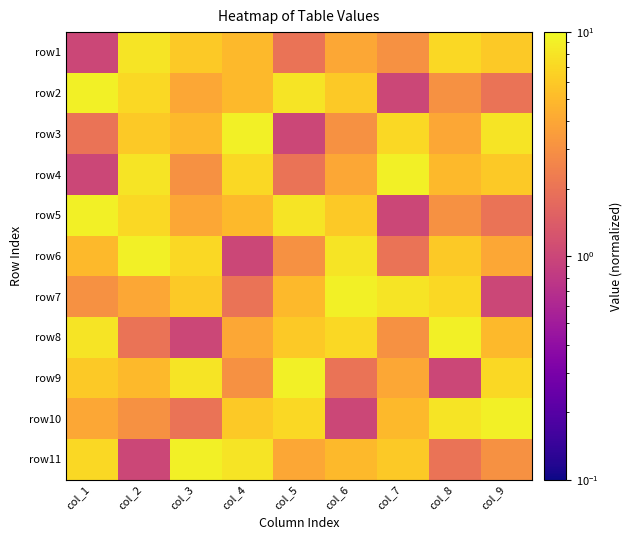

What is the spread (max minus min) of values at col_2?

8